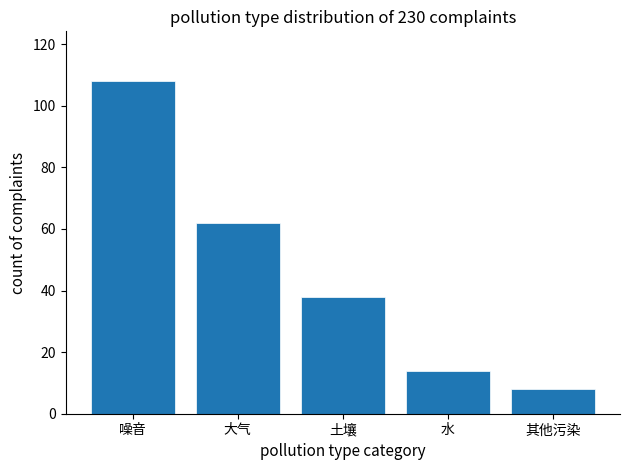

Reading left to right, transcribe all the data shown in this chart.

噪音=108	大气=62	土壤=38	水=14	其他污染=8